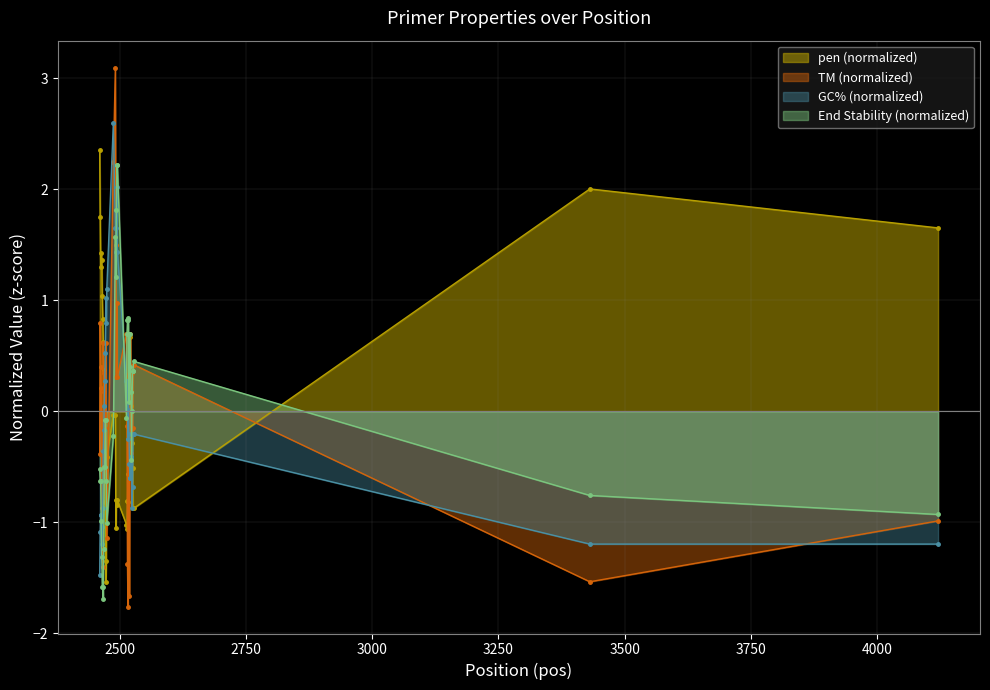

How many intersections are there between PRIMER_RIGHT_0_END_STABILITY and pen?

6